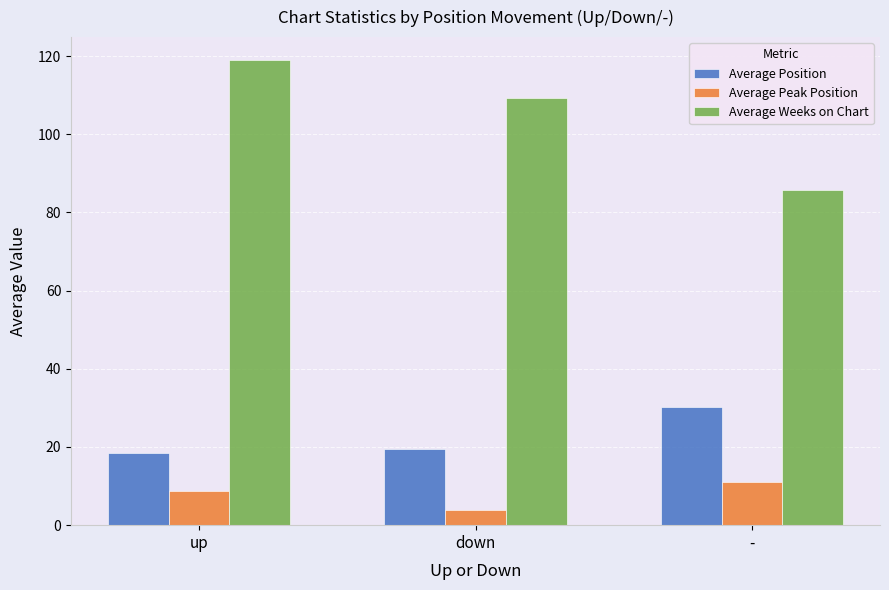

Rank the series by their maximum value, from highest to lowest.

Average Weeks on Chart, Average Position, Average Peak Position